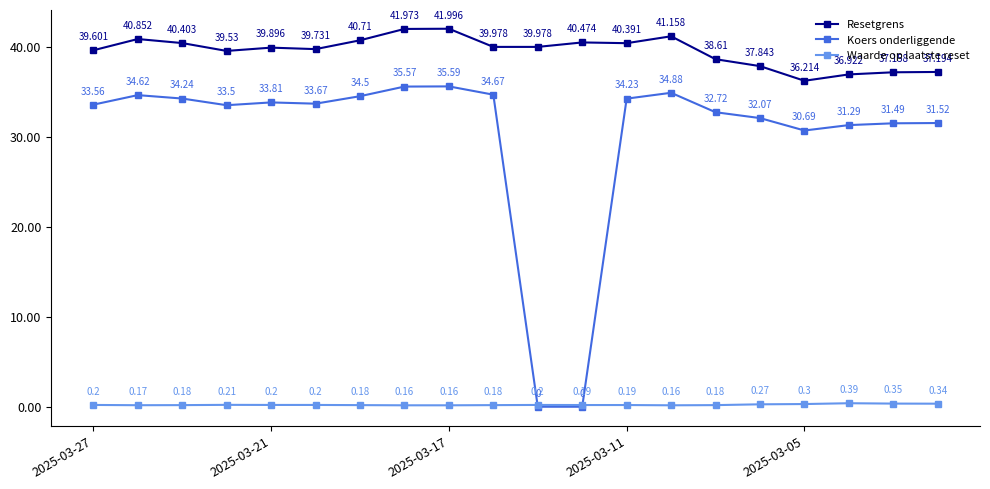

True or false: Koers onderliggende has more than 0 interior local peaks.

True